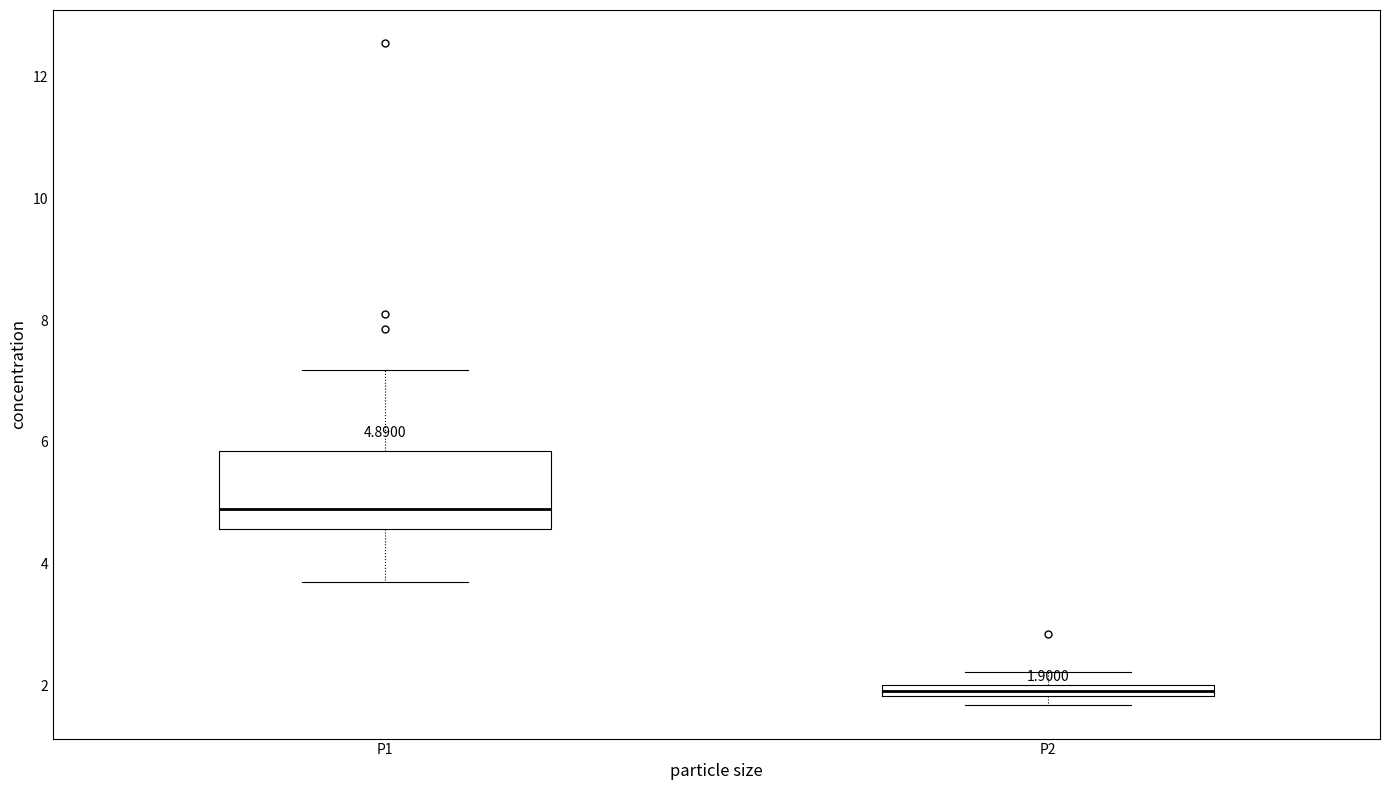

Which box has the highest median line?

P1